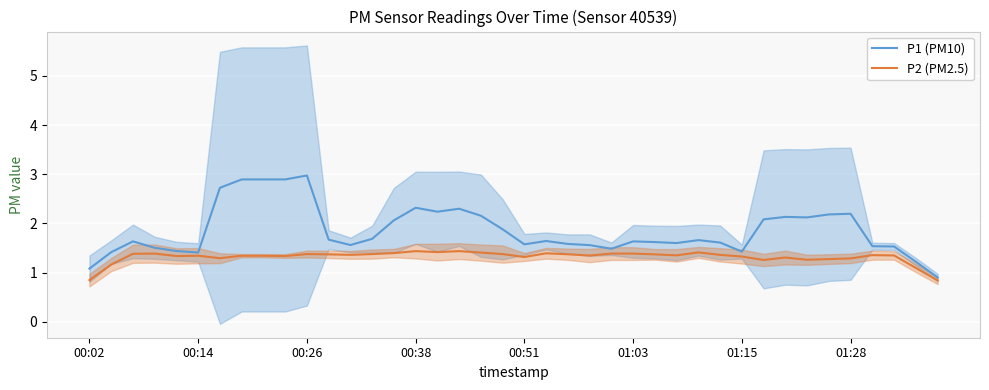

True or false: P1 (PM10) and P2 (PM2.5) intersect in this chart.

False